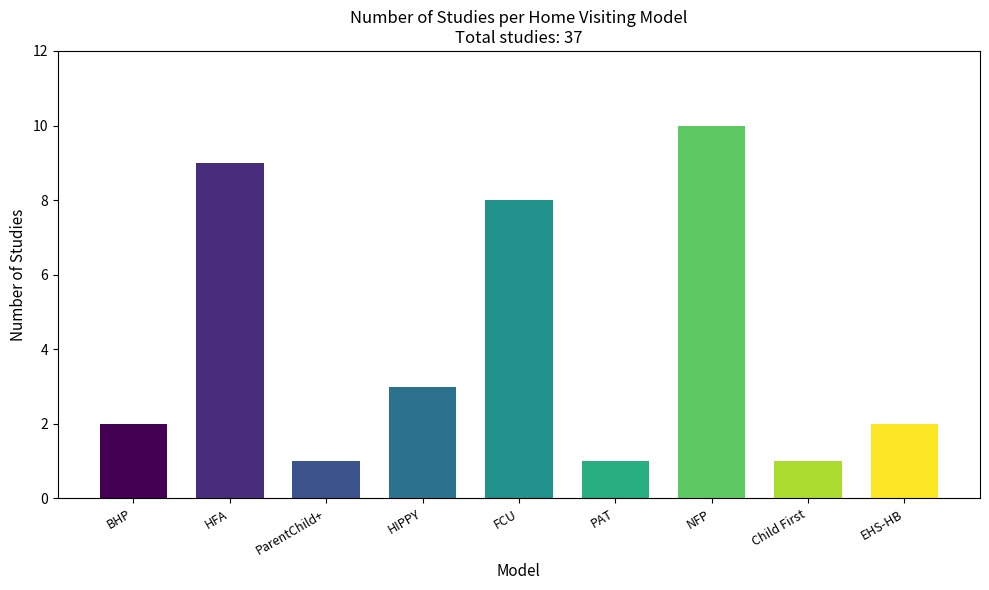

What is the change in value from HIPPY to EHS-HB?

-1